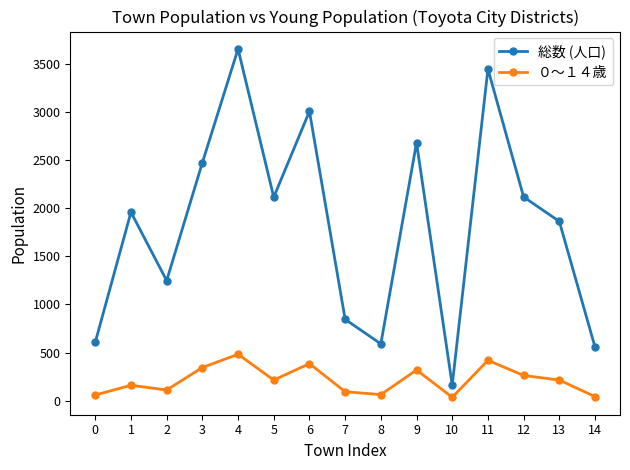

How many lines are shown in the chart?

2